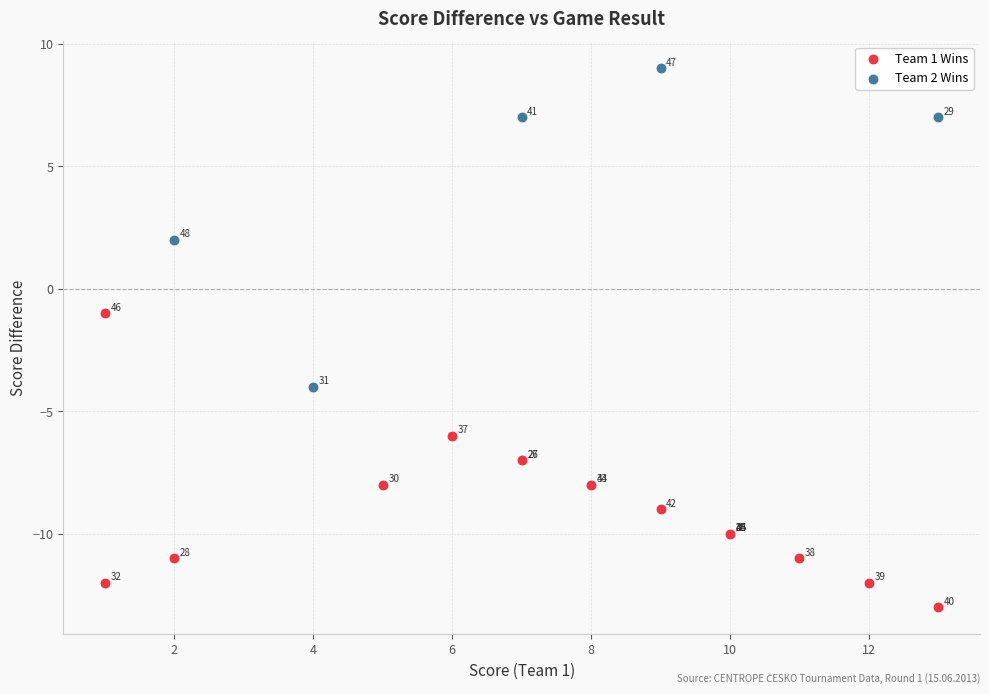

Which series has the largest Y range (max minus min)?

Team 2 Wins